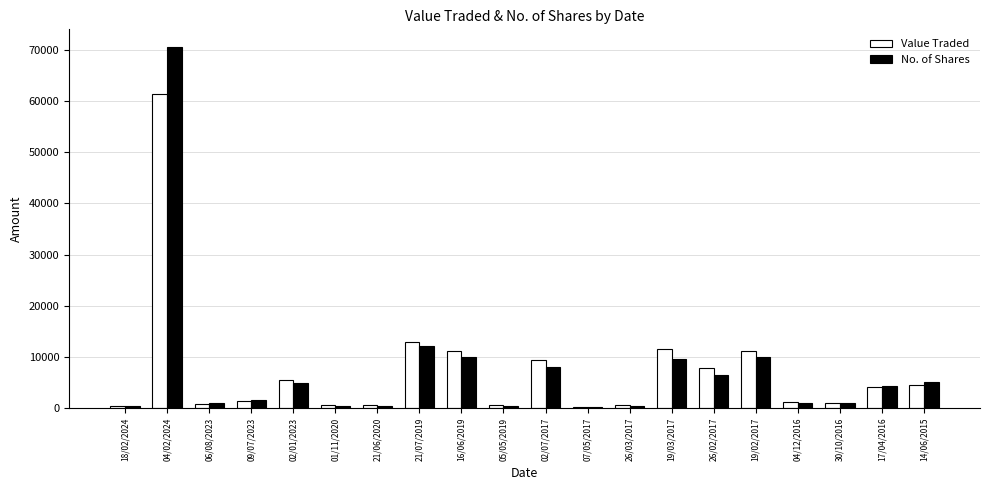

Is the value of No. of Shares at 14/06/2015 greater than the value of Value Traded at 16/06/2019?

No